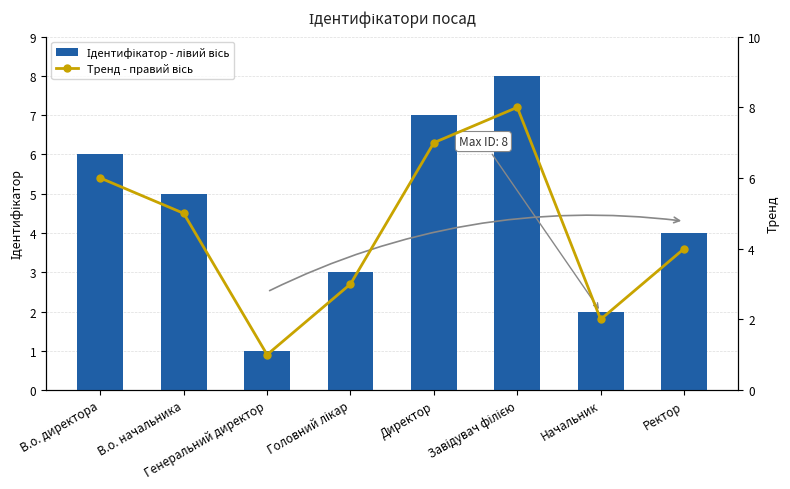

What is the label of the 2nd bar from the right?

Начальник